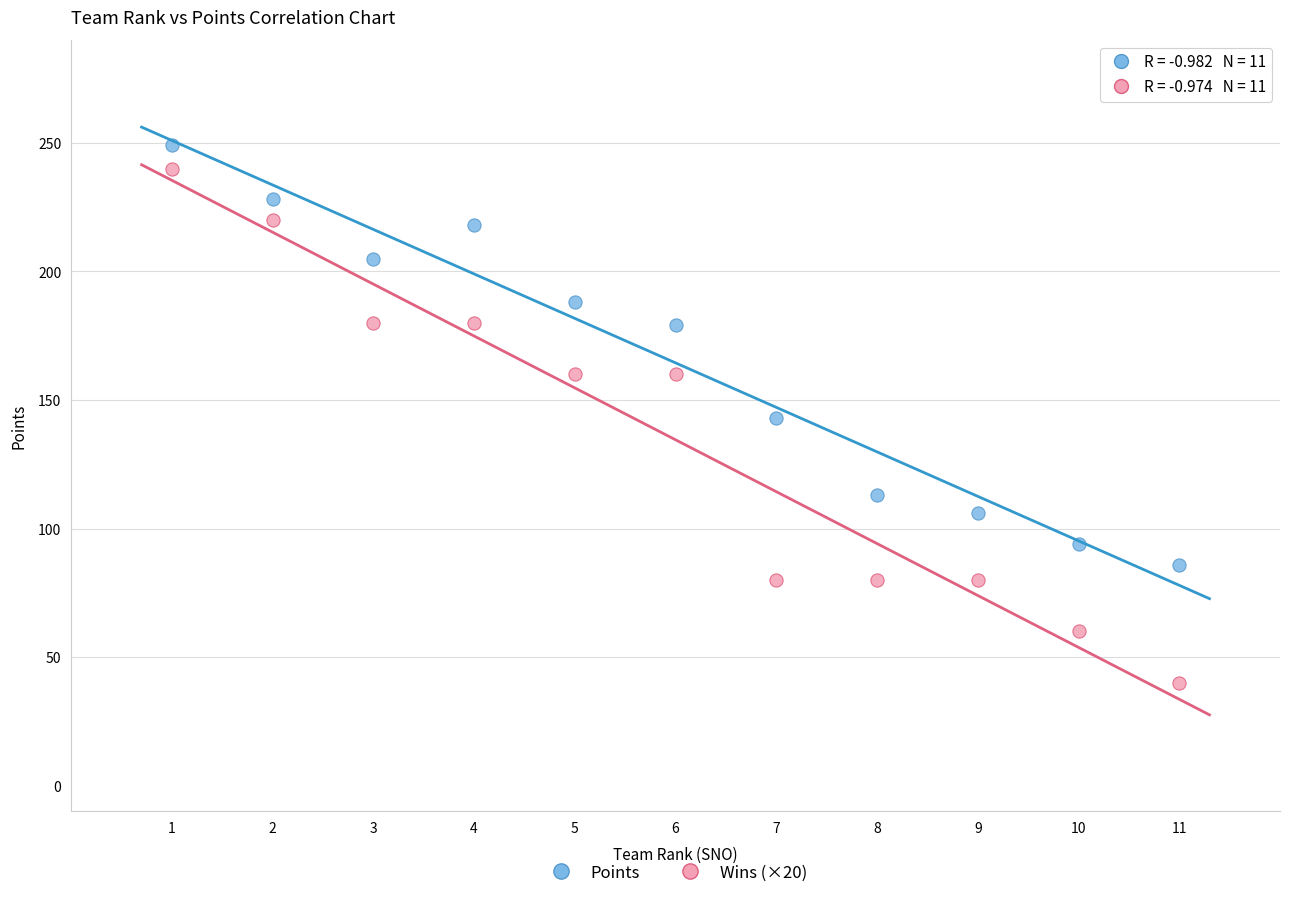

Which series has the widest spread of Y values?

Wins (×20)